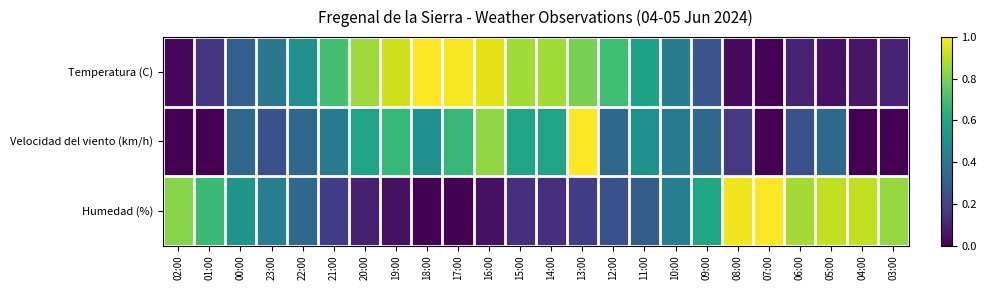

At how many categories does at least one series exceed 0?

24